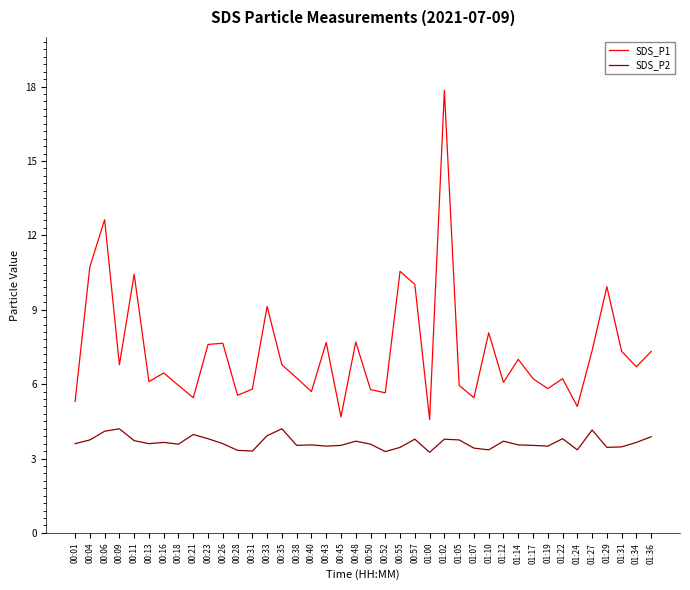

What is the highest value of the SDS_P1 series?

17.9